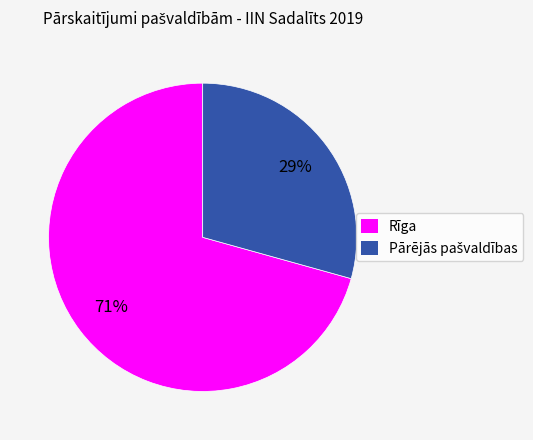

To the nearest percent, what is the average slice percentage?

50%